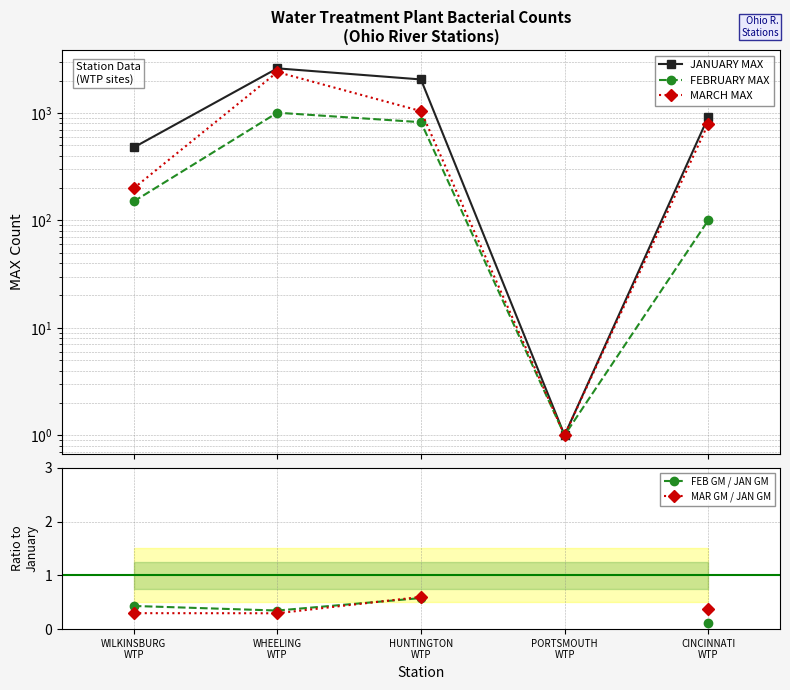

What is the difference between the highest and lowest values at CINCINNATI
WTP?

911.6